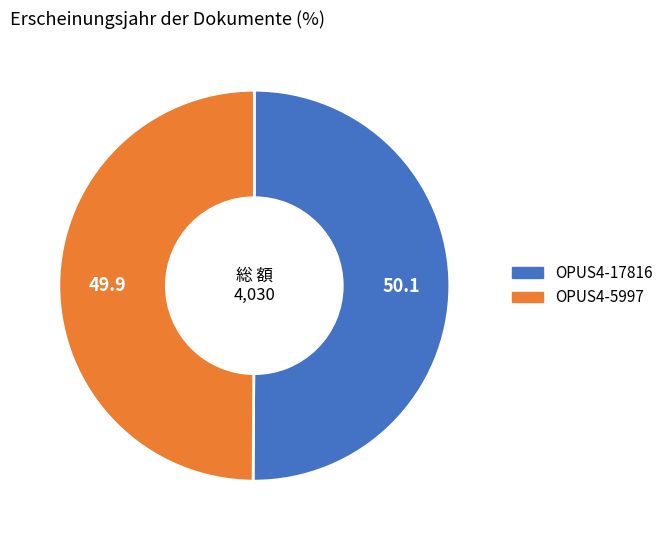

What is the ratio of the value at OPUS4-5997 to the value at OPUS4-17816?

1.0